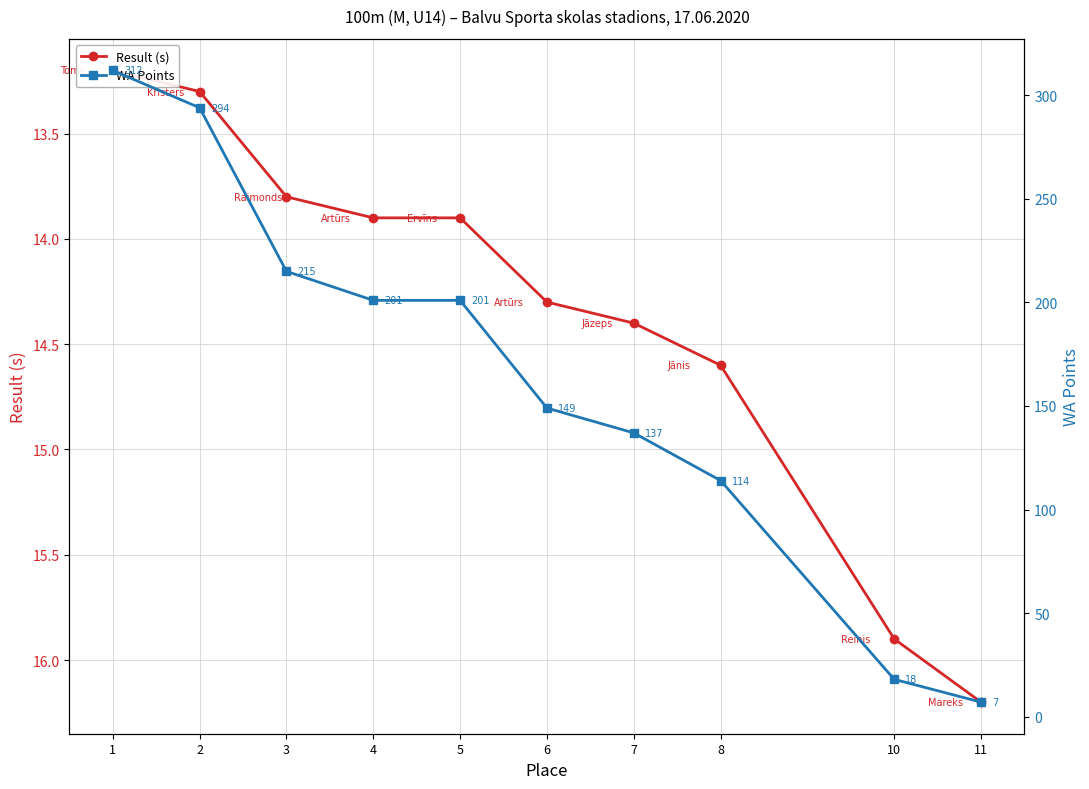

At which label does Result (s) first exceed 14?

6